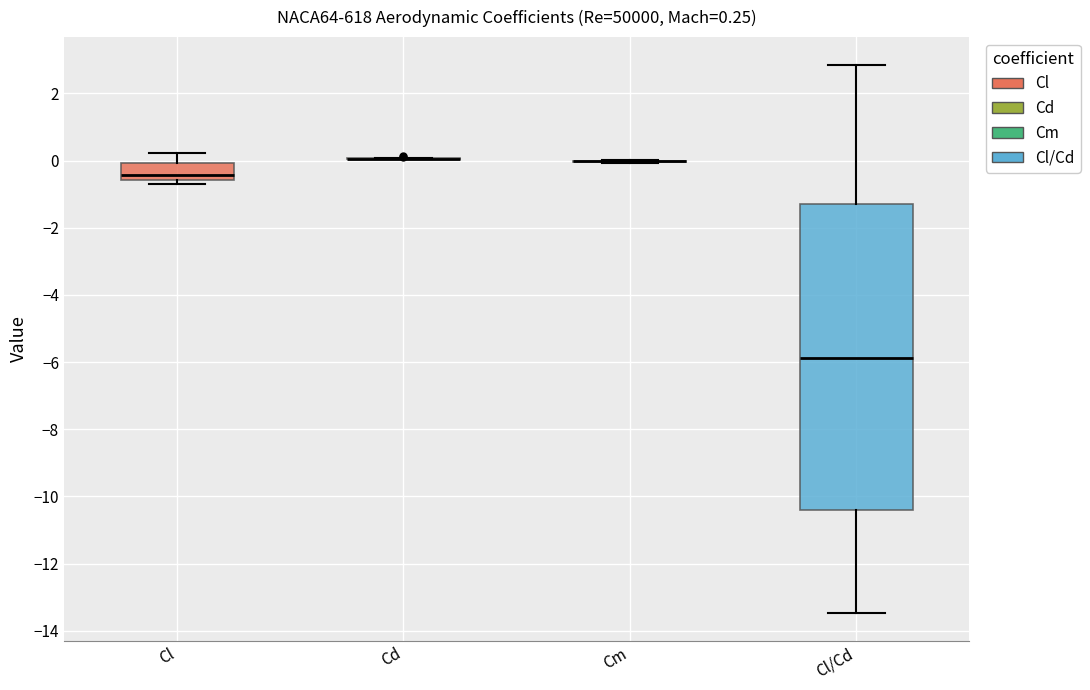

Comparing the boxes themselves (not the whiskers), which one is the tallest?

Cl/Cd